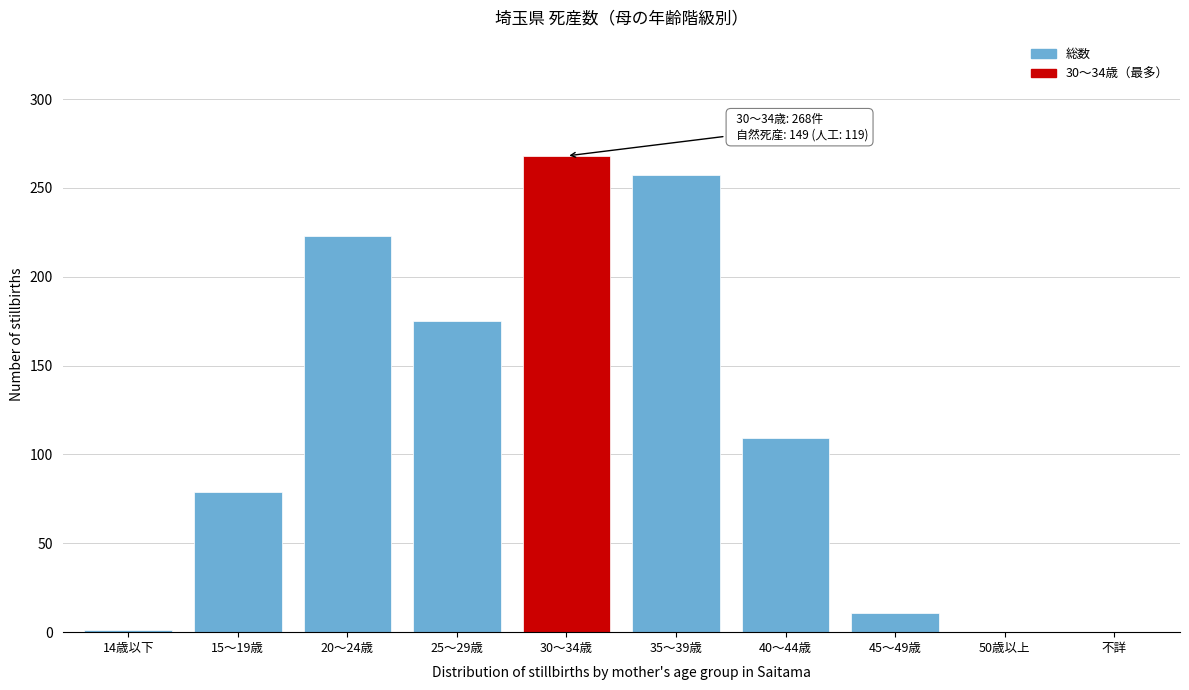

The value at 30～34歳 is 268. True or false?

True